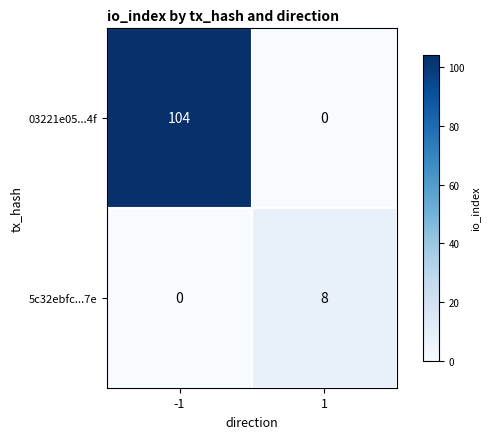

What is the total value across all series at -1?

104